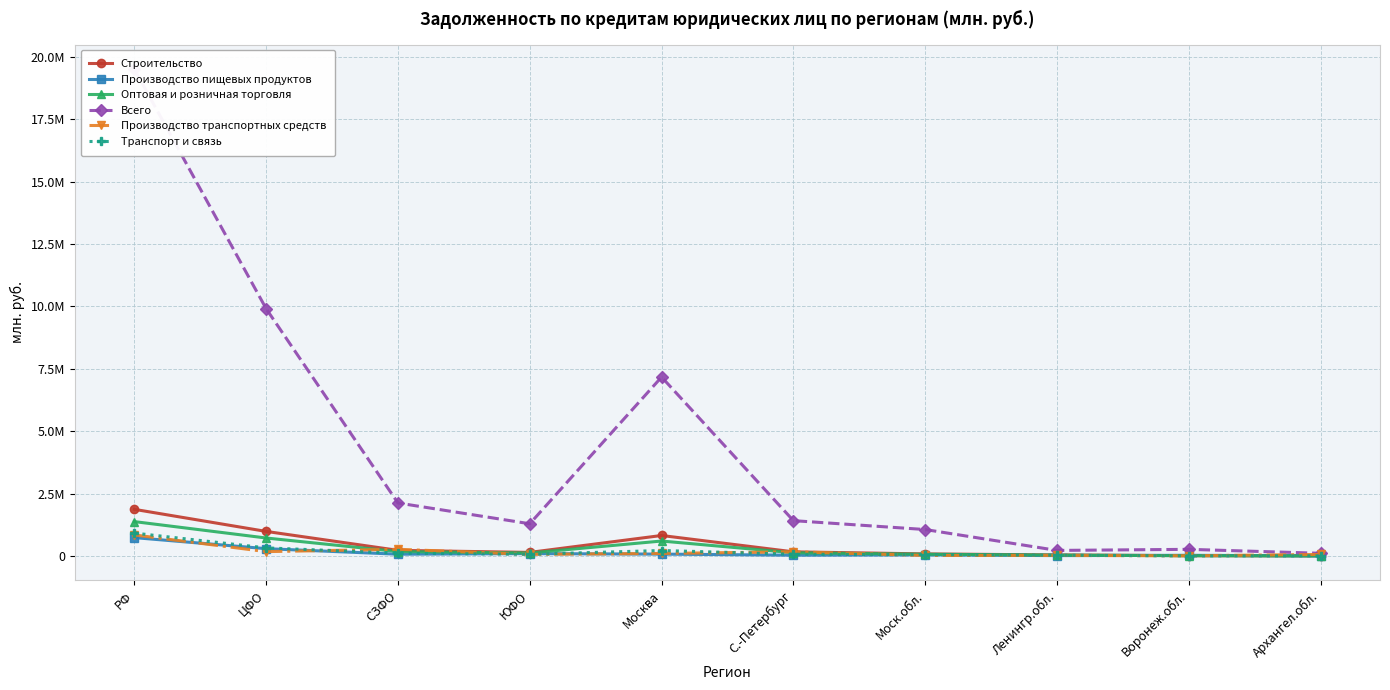

At which category is the sum across all series the highest?

РФ